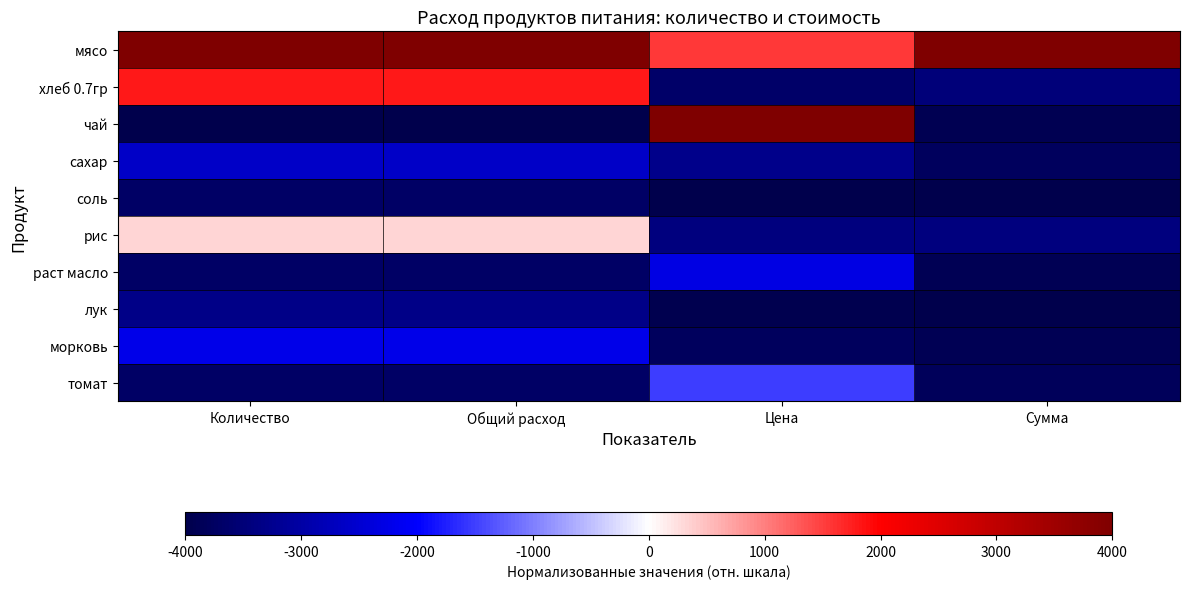

Rank the series at Количество from highest to lowest value.

мясо, хлеб 0.7гр, рис, морковь, сахар, лук, соль, раст масло, томат, чай